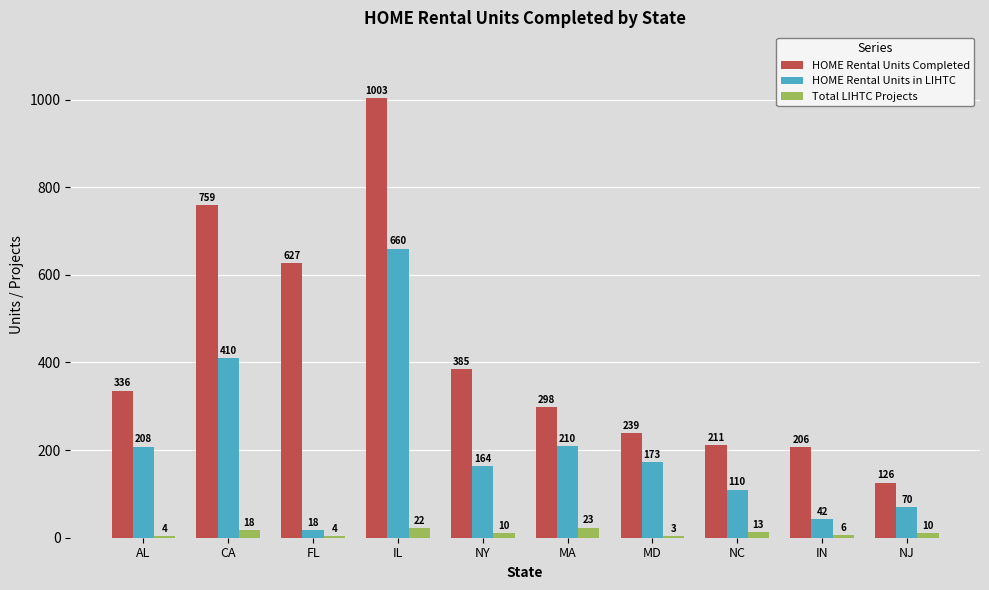

What is the total value across all series at IN?

254